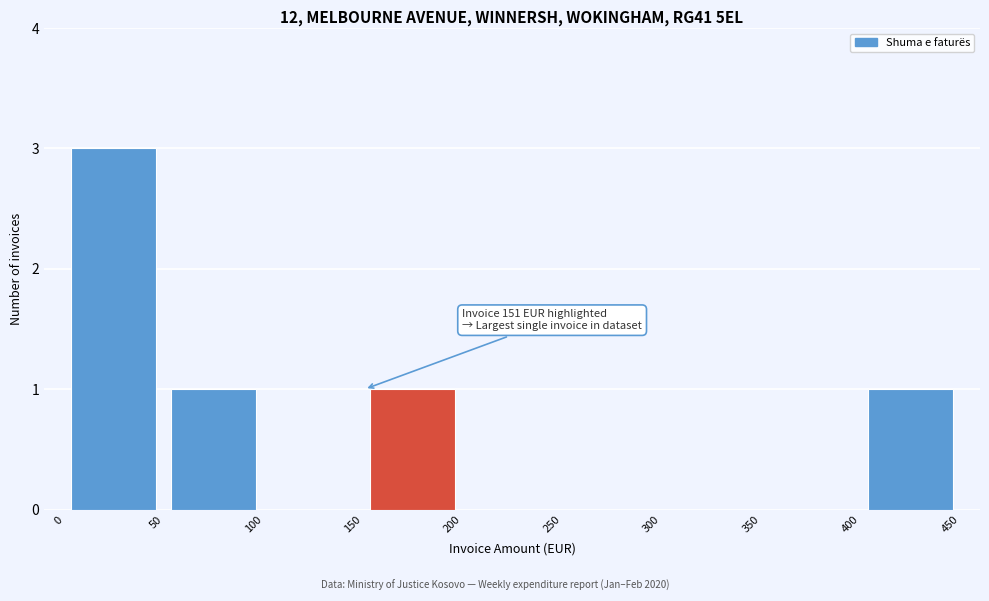

Which range on the x-axis has the tallest bar?

0 to 50